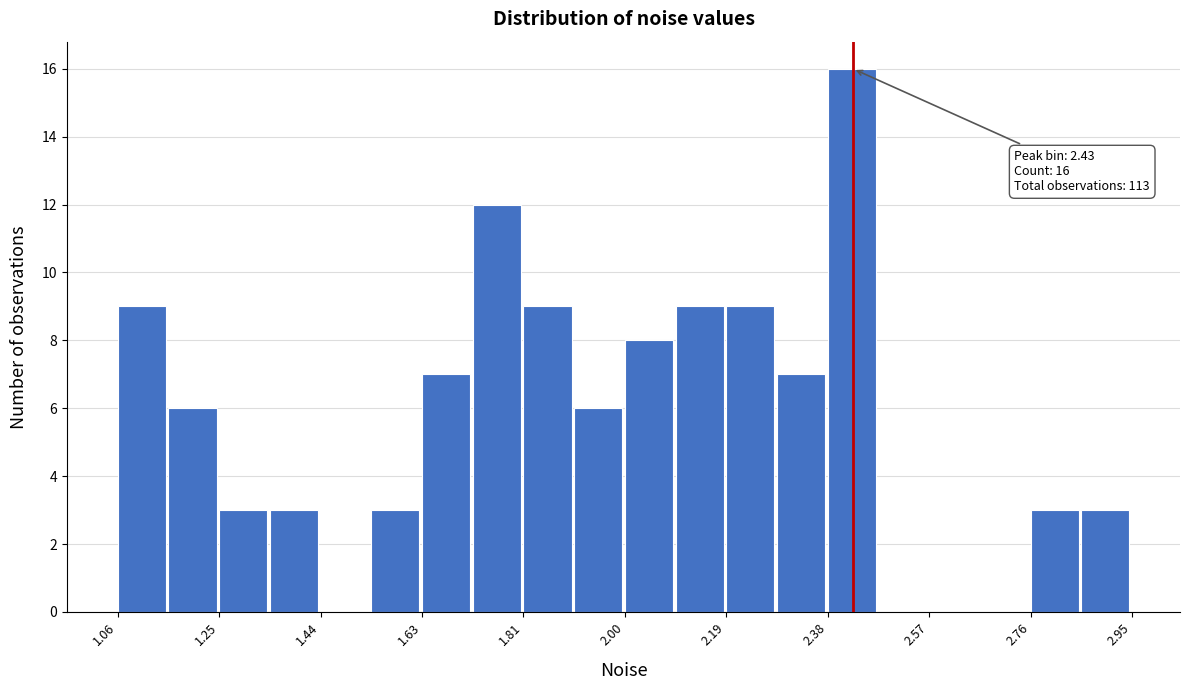

Over which range of the x-axis is the bar tallest?

2.38 to 2.48